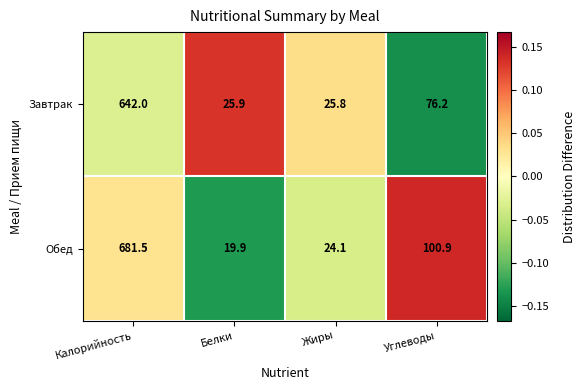

Reading left to right, extract all data points from this chart.

Завтрак: Калорийность=642.0	Белки=25.9	Жиры=25.8	Углеводы=76.2
Обед: Калорийность=681.5	Белки=19.9	Жиры=24.1	Углеводы=100.9